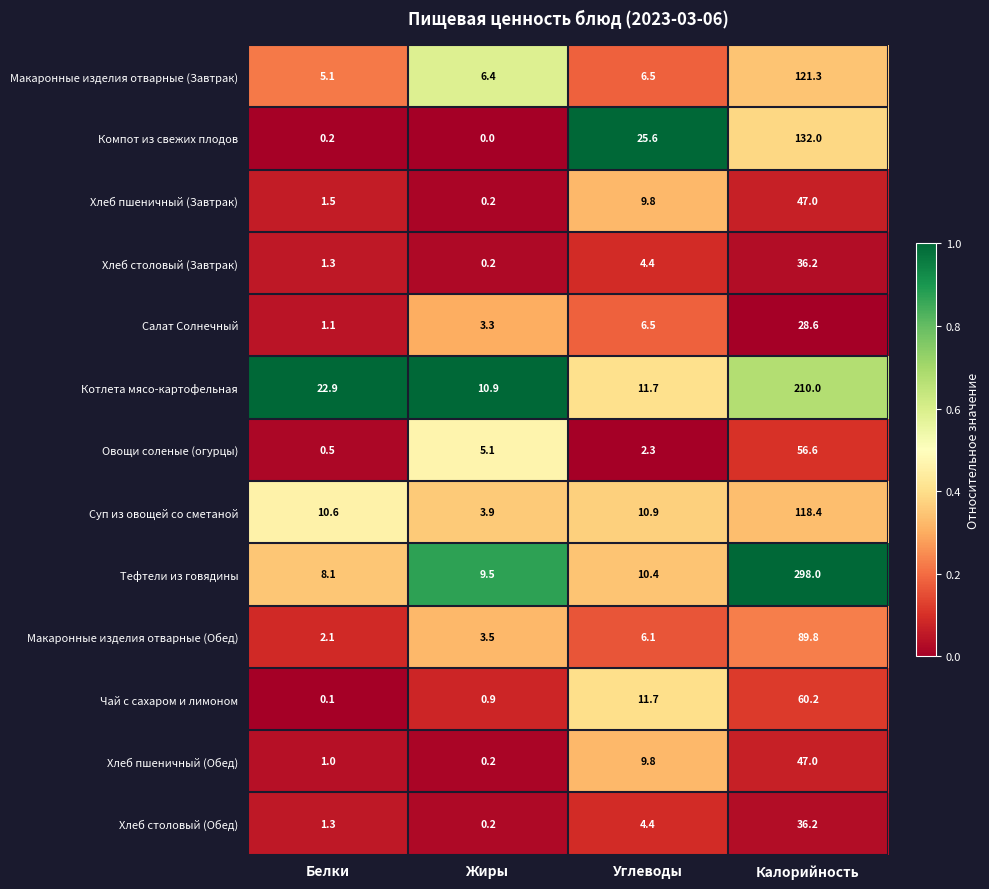

Which series has the largest range (max minus min)?

Тефтели из говядины